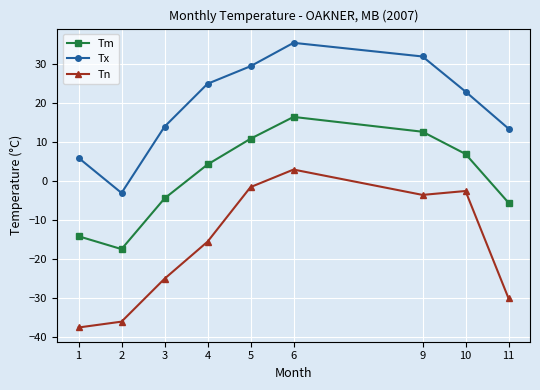

How many data points in Tm are above 4?

5